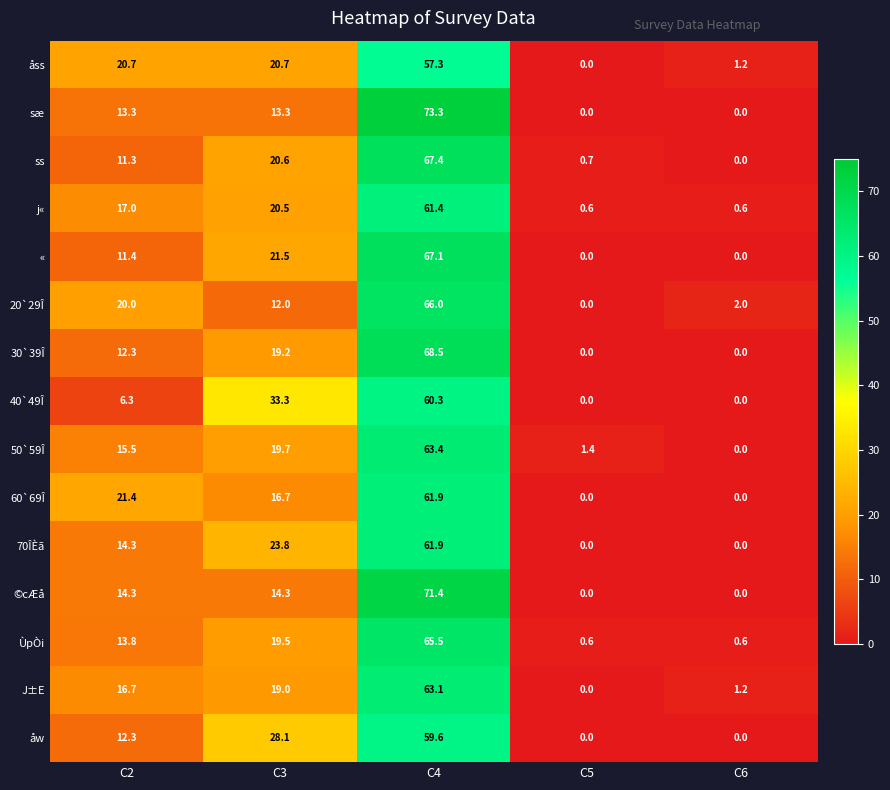

What is the highest value of the J±E series?

63.1